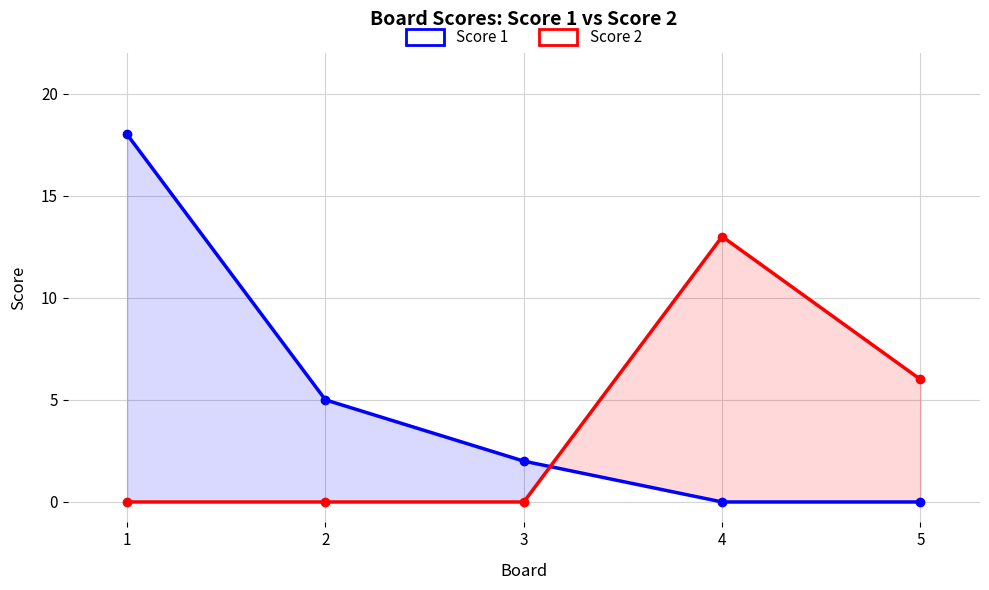

Where do Score 2 and Score 1 first cross each other?

3 and 4